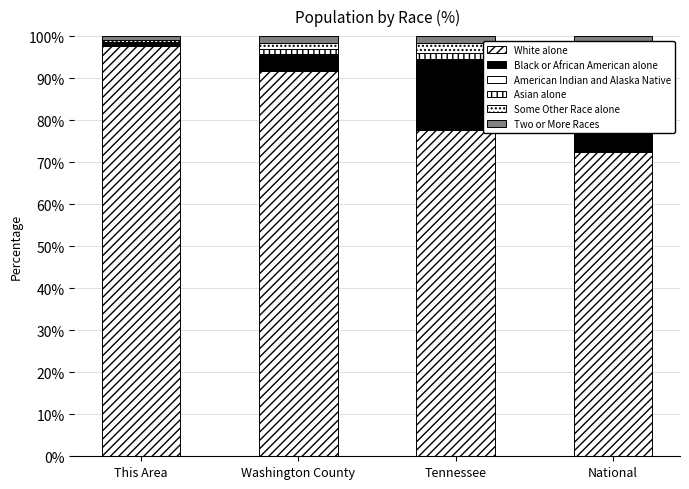

What is the sum of the Two or More Races values at Washington County and Tennessee?

3.5